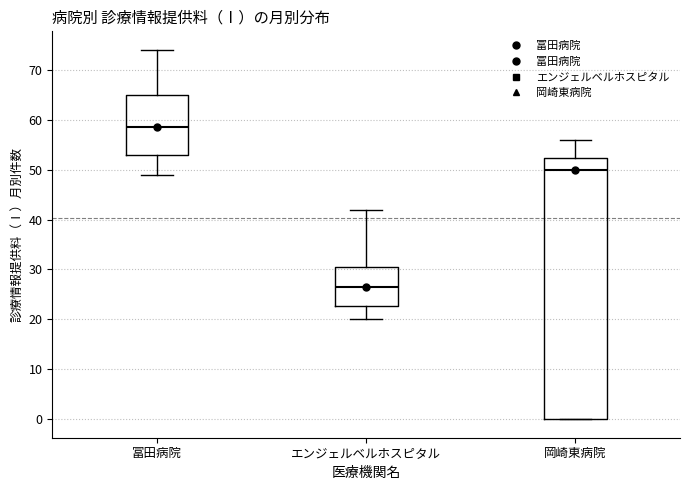

Reading left to right, read every box against the y-axis: the position of its median line, the range the box covers, and the ends of its whiskers. The values are not printed on the chart, so give them approximately, as read against the axis.

冨田病院: median 59, box 53 to 65, whiskers 49 to 74
エンジェルベルホスピタル: median 27, box 23 to 31, whiskers 20 to 42
岡崎東病院: median 50, box 0 to 52, whiskers 0 to 56